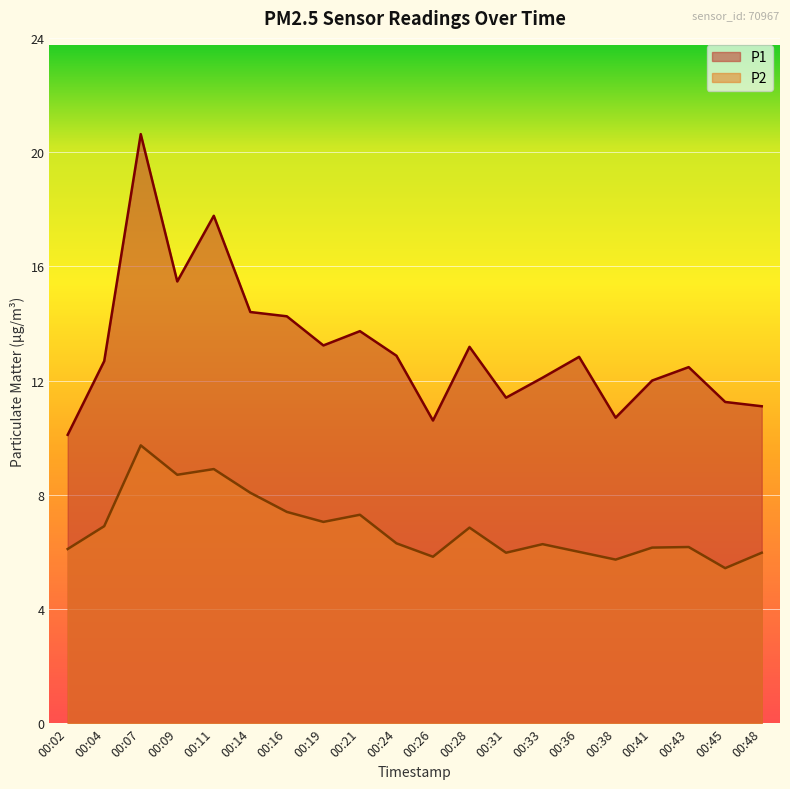

At which label does P2 first exceed 6?

00:02